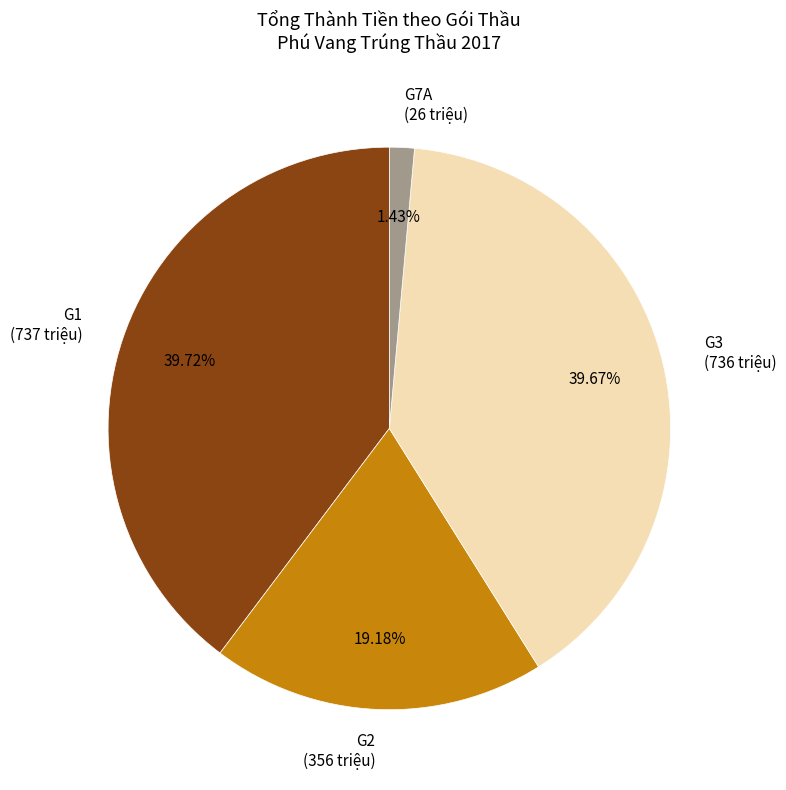

Do G1 (737 triệu) and G3 (736 triệu) together represent more than half of the pie?

Yes